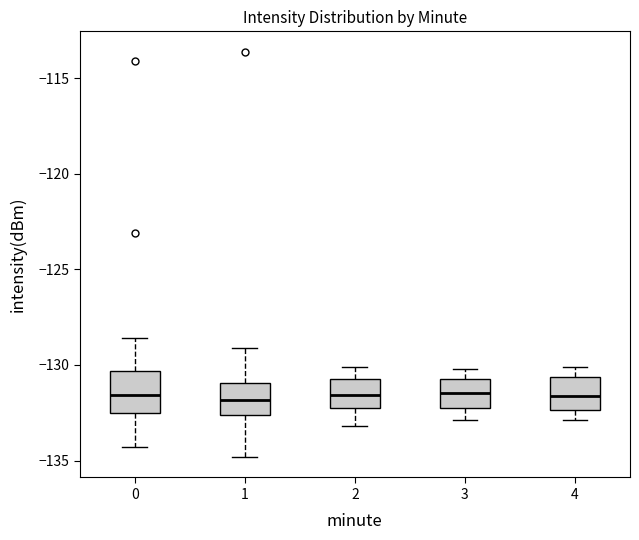

Reading left to right, transcribe this box plot: for each box, give where its median line is, the range the box spans, and where its two whiskers end, as read against the y-axis. The values are not printed on the chart, so give them approximately, as read against the axis.

0: median -131.5, box -132.5 to -130.5, whiskers -134.5 to -128.5
1: median -132.0, box -132.5 to -131.0, whiskers -135.0 to -129.0
2: median -131.5, box -132.5 to -130.5, whiskers -133.0 to -130.0
3: median -131.5, box -132.5 to -130.5, whiskers -133.0 to -130.0
4: median -131.5, box -132.5 to -130.5, whiskers -133.0 to -130.0